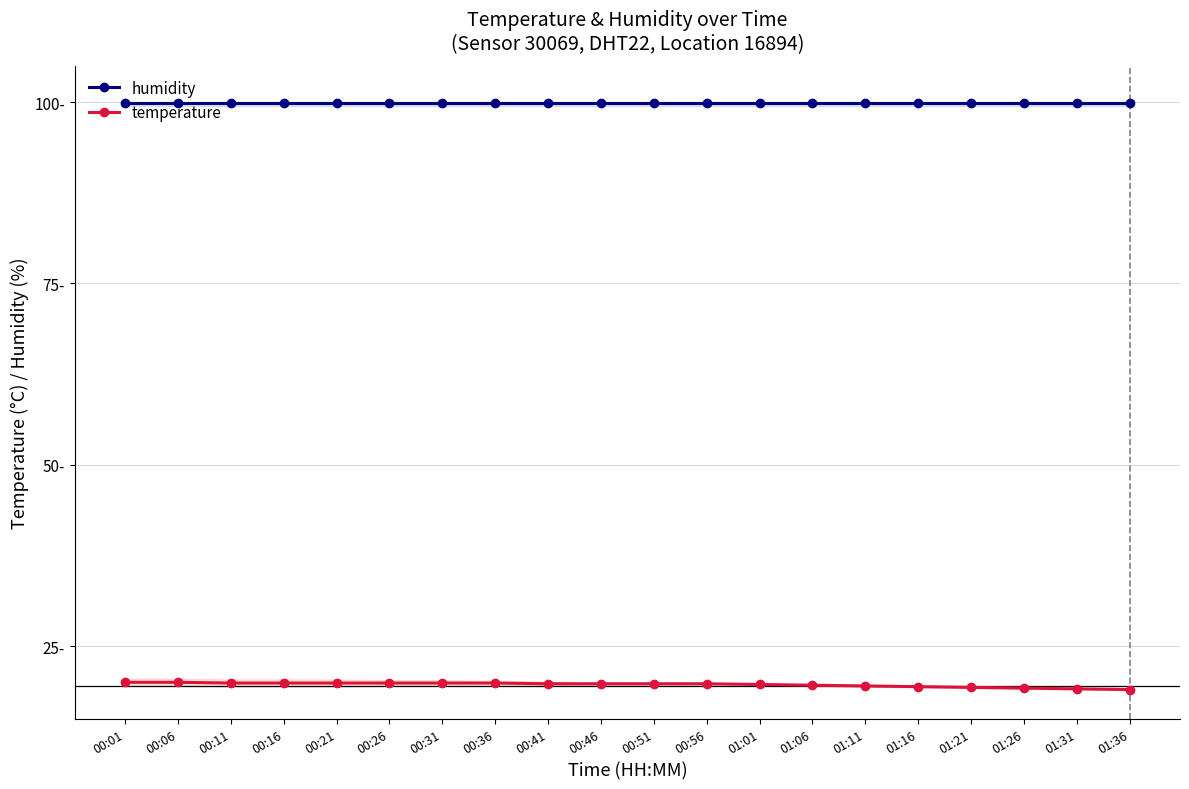

What is the label of the 2nd point from the right?

01:31